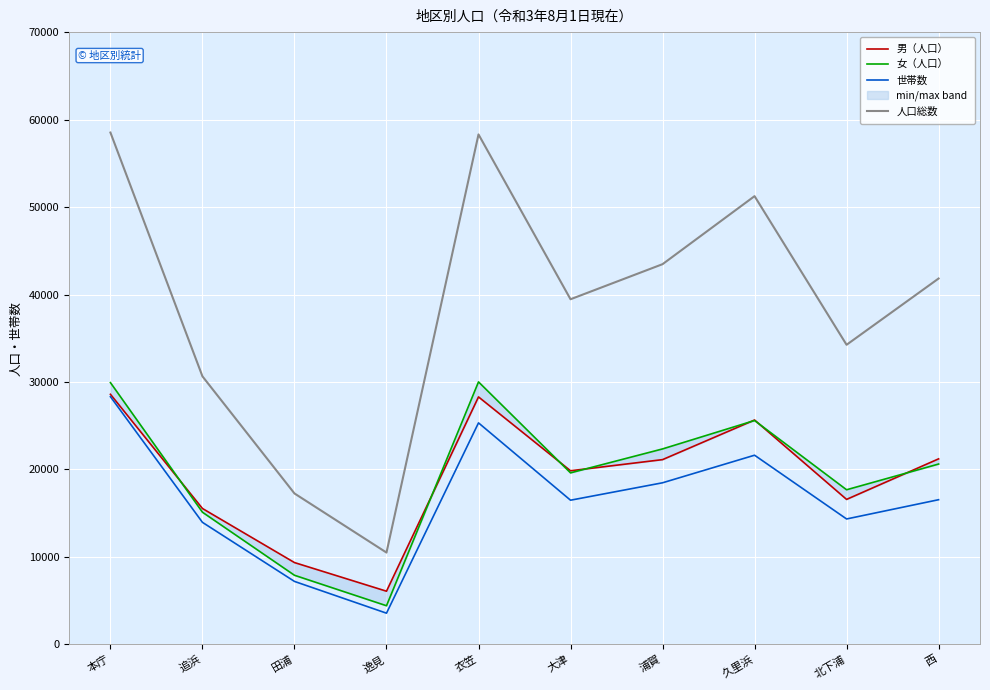

What is the value of the 世帯数 point at the 8th from the left?

21627